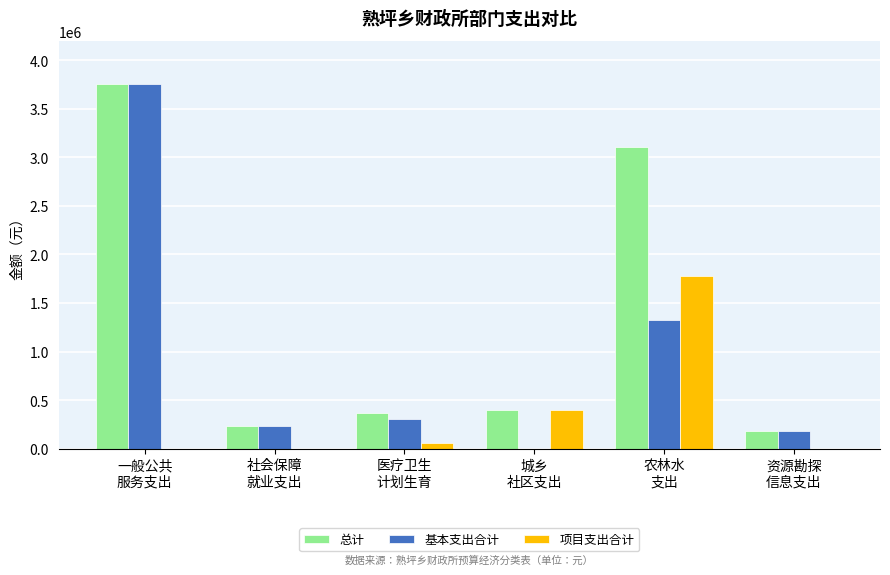

Where does the 总计 series first go above 394000?

一般公共
服务支出